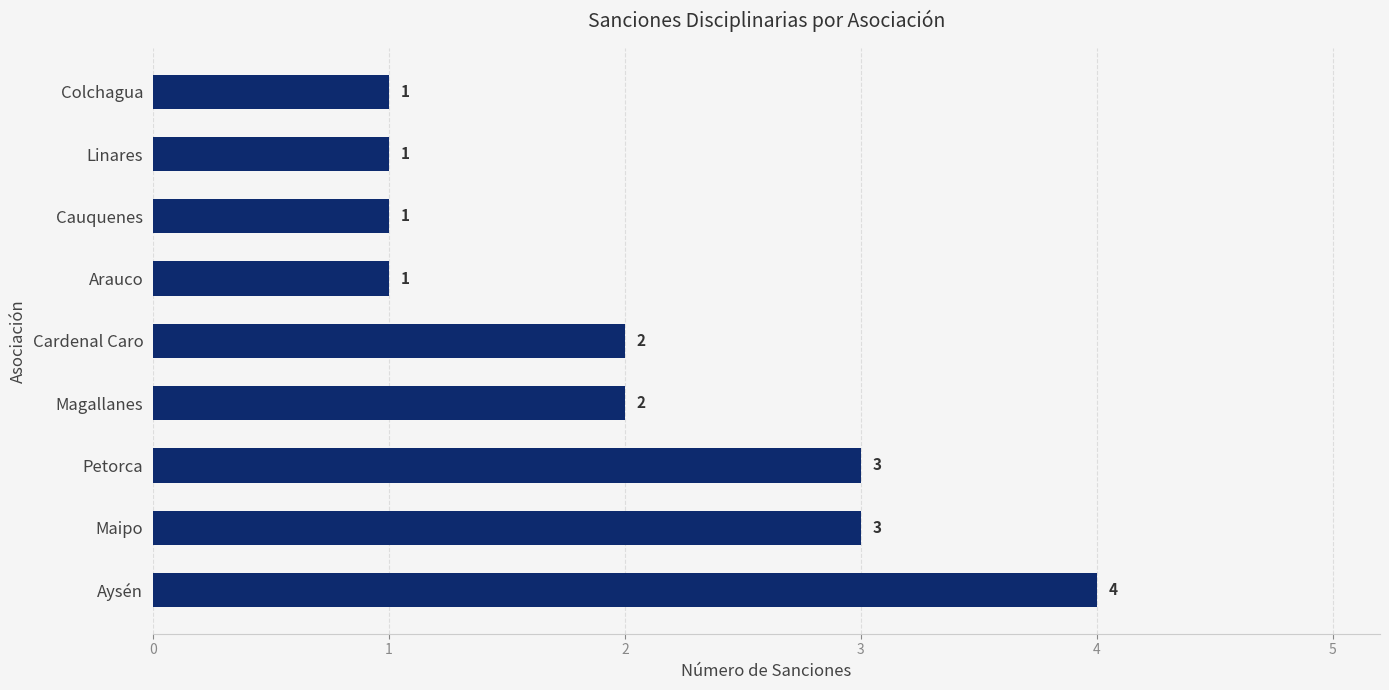

What is the difference between the maximum and minimum values?

3